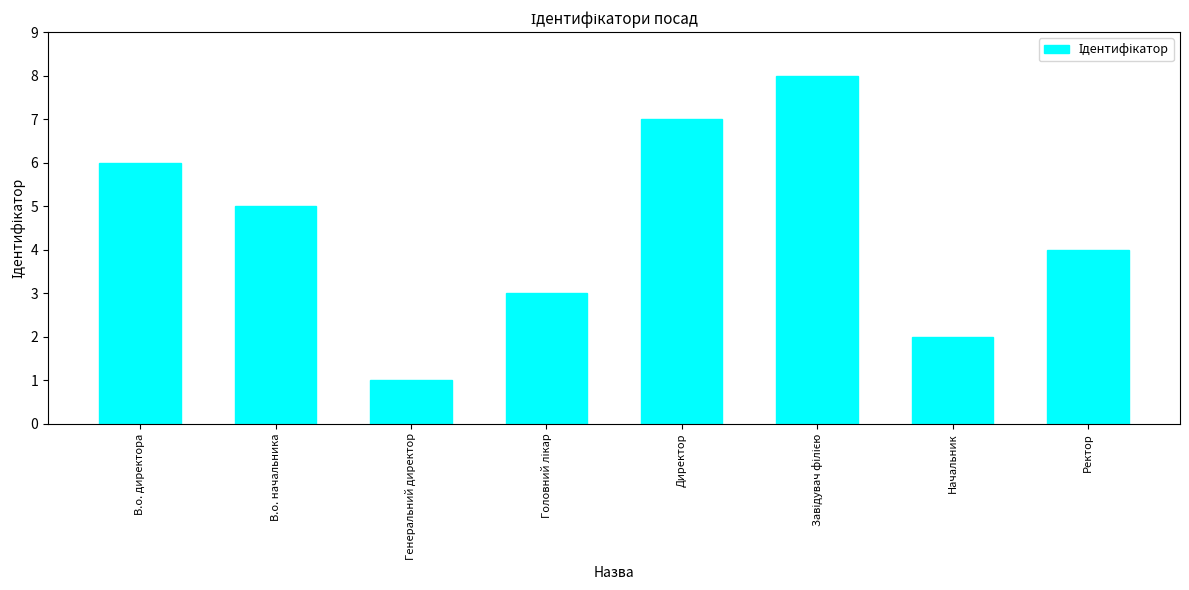

Is it true that the value at Ректор is 4?

True